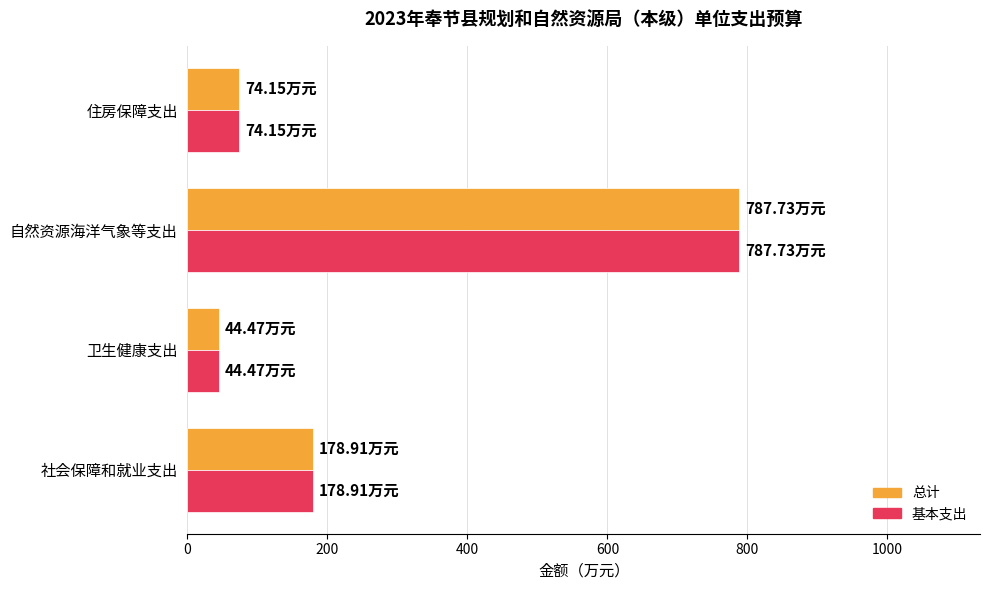

How many data points does each series have?

4